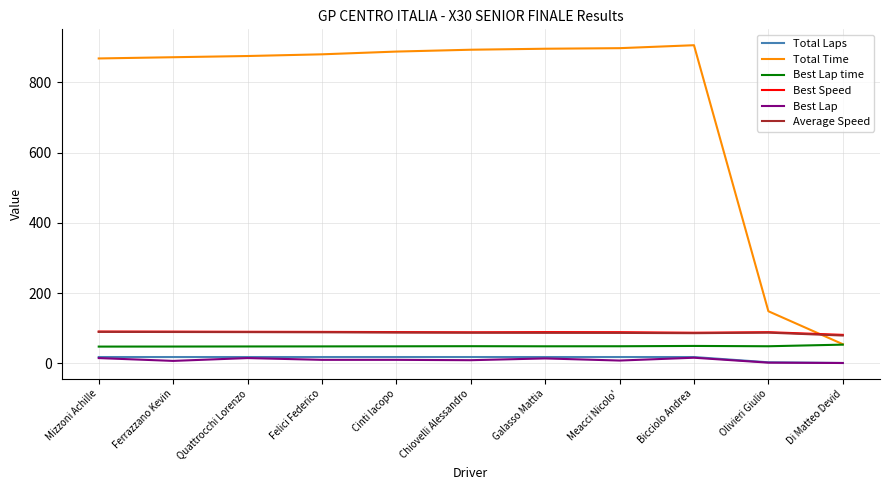

What position from the left is Felici Federico?

4